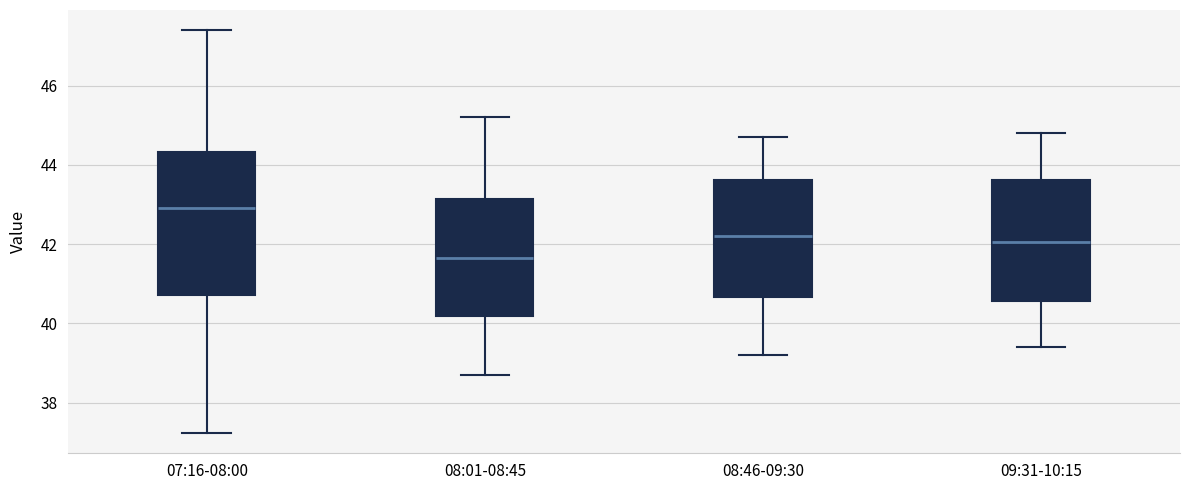

Where does the upper whisker of the box for 09:31-10:15 end on the y-axis? The values are not printed on the chart, so give them approximately, as read against the axis.

44.8